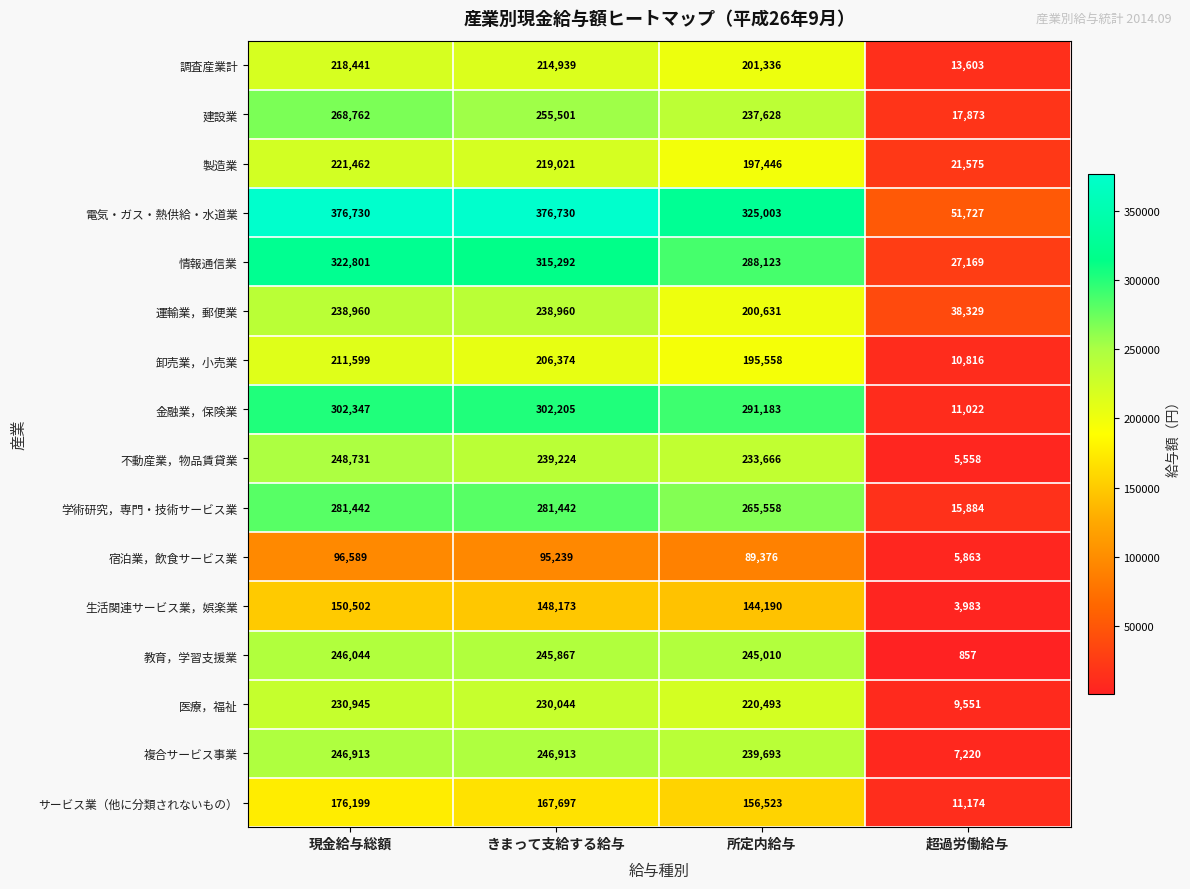

What is the smallest value displayed?

857